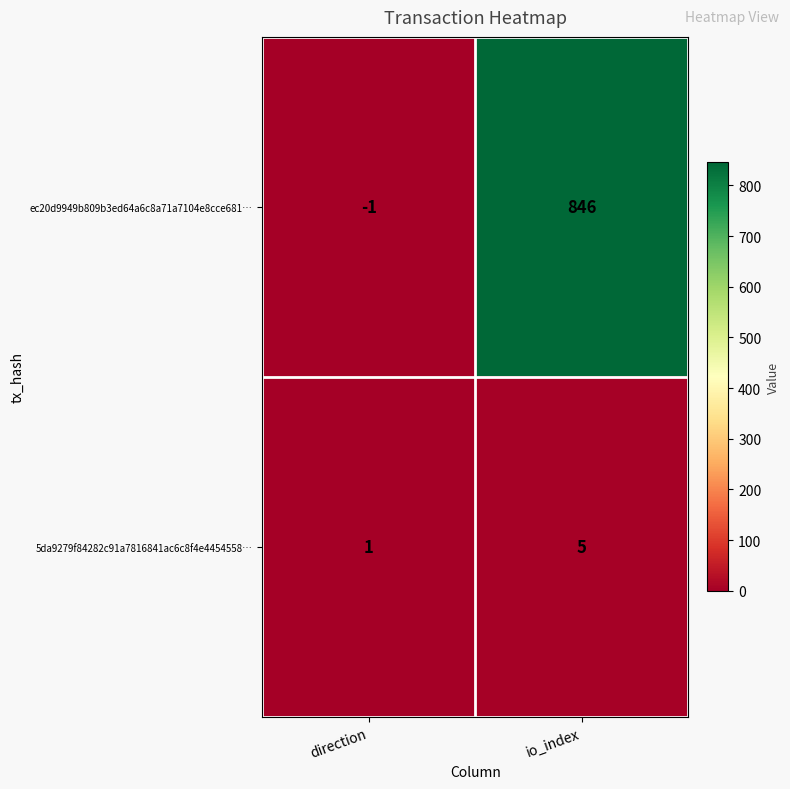

What is the spread (max minus min) of values at io_index?

841